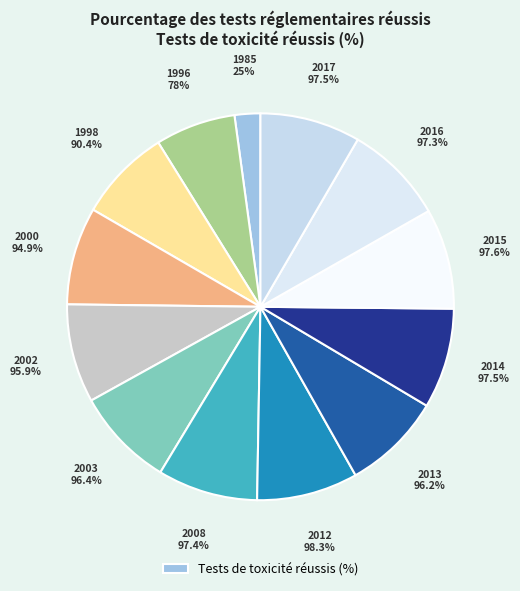

Is it true that 2015 is 8% of the pie?

True